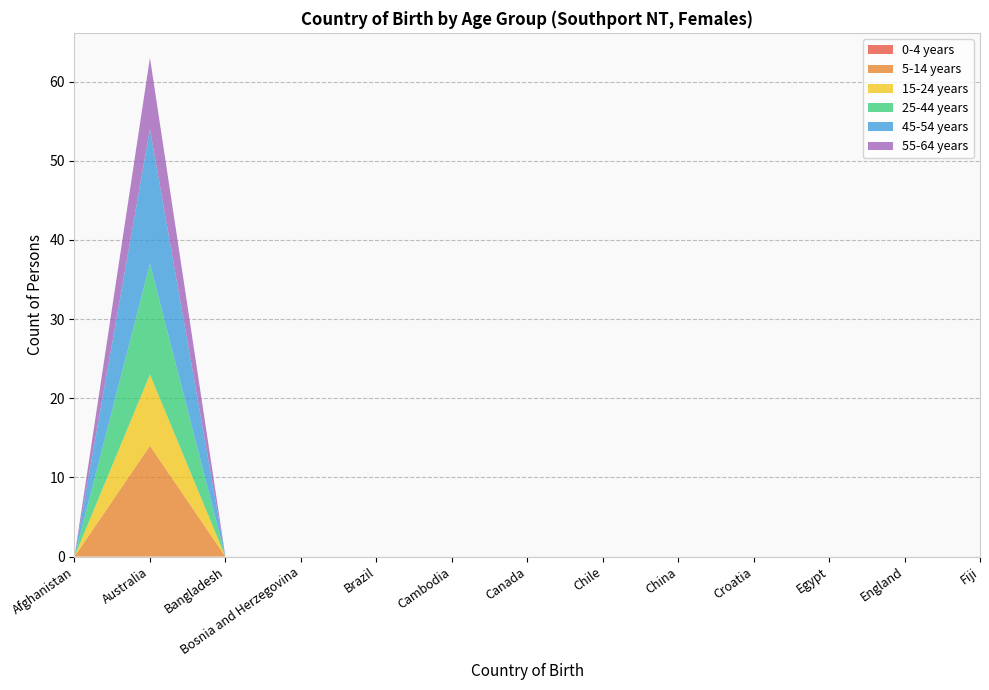

Reading right to left, list all the values displayed in this chart.

0-4 years: 0	0	0	0	0	0	0	0	0	0	0	0	0
5-14 years: 0	0	0	0	0	0	0	0	0	0	0	14	0
15-24 years: 0	0	0	0	0	0	0	0	0	0	0	9	0
25-44 years: 0	0	0	0	0	0	0	0	0	0	0	14	0
45-54 years: 0	0	0	0	0	0	0	0	0	0	0	17	0
55-64 years: 0	0	0	0	0	0	0	0	0	0	0	9	0